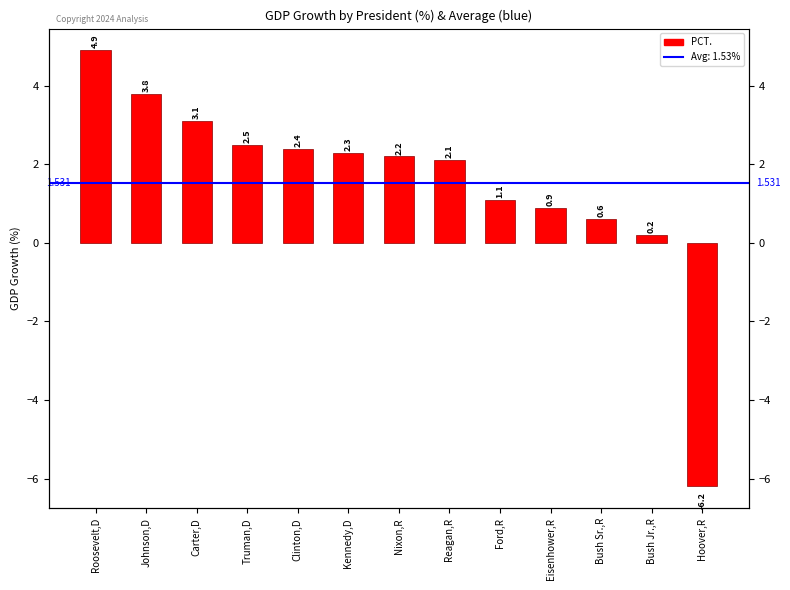

What is the average value?

1.5